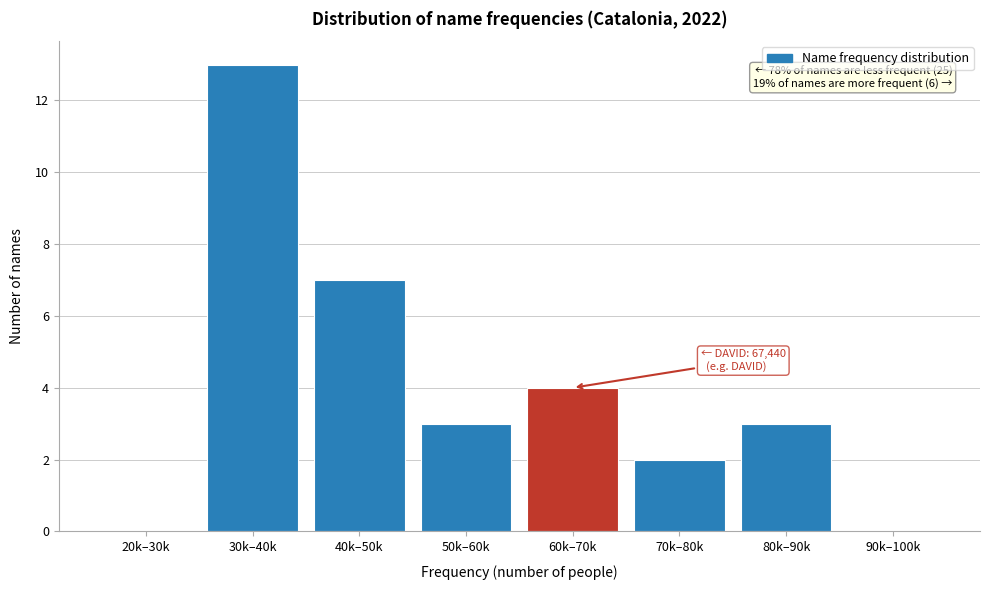

Reading right to left, extract all data points from this chart.

90k–100k=0	80k–90k=3	70k–80k=2	60k–70k=4	50k–60k=3	40k–50k=7	30k–40k=13	20k–30k=0